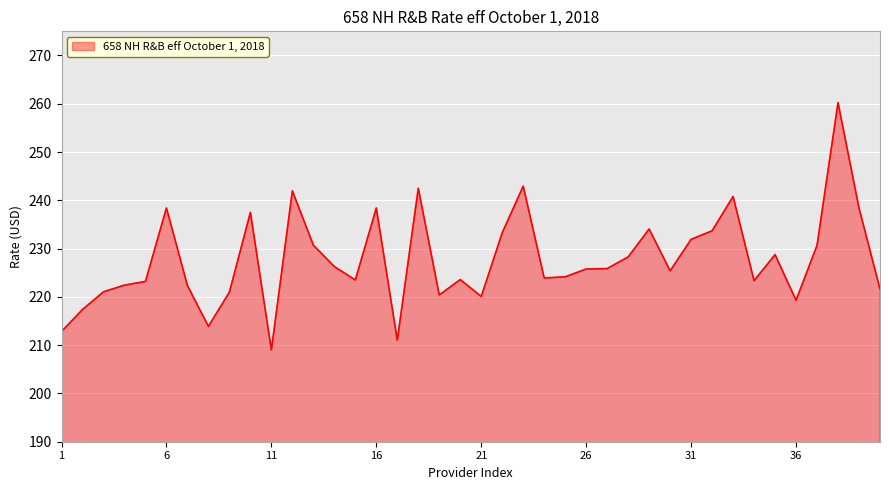

What is the smallest value displayed?

209.0